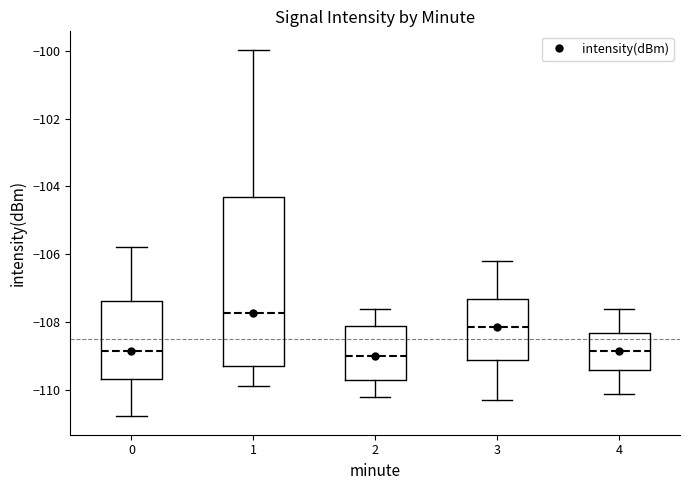

Reading left to right, read every box against the y-axis: the position of its median line, the range the box covers, and the ends of its whiskers. The values are not printed on the chart, so give them approximately, as read against the axis.

0: median -108.8, box -109.6 to -107.4, whiskers -110.8 to -105.8
1: median -107.8, box -109.2 to -104.4, whiskers -109.8 to -100.0
2: median -109.0, box -109.6 to -108.0, whiskers -110.2 to -107.6
3: median -108.2, box -109.0 to -107.2, whiskers -110.2 to -106.2
4: median -108.8, box -109.4 to -108.2, whiskers -110.0 to -107.6